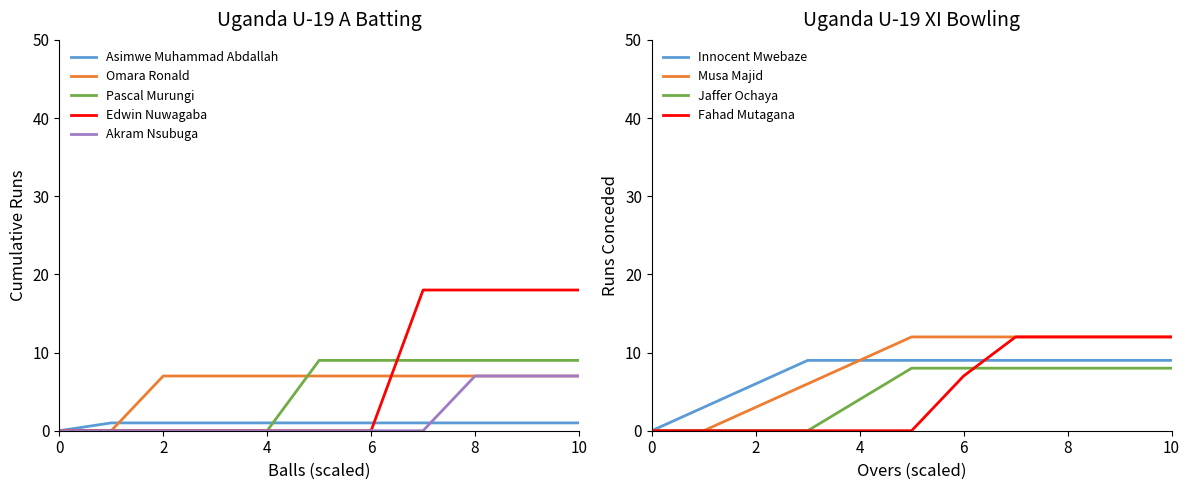

True or false: Edwin Nuwagaba and Omara Ronald intersect in this chart.

True